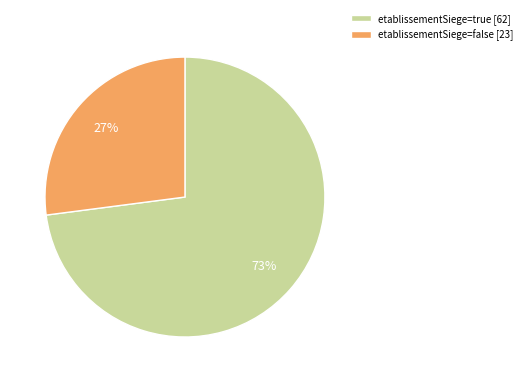

Is there a majority slice in this chart?

Yes